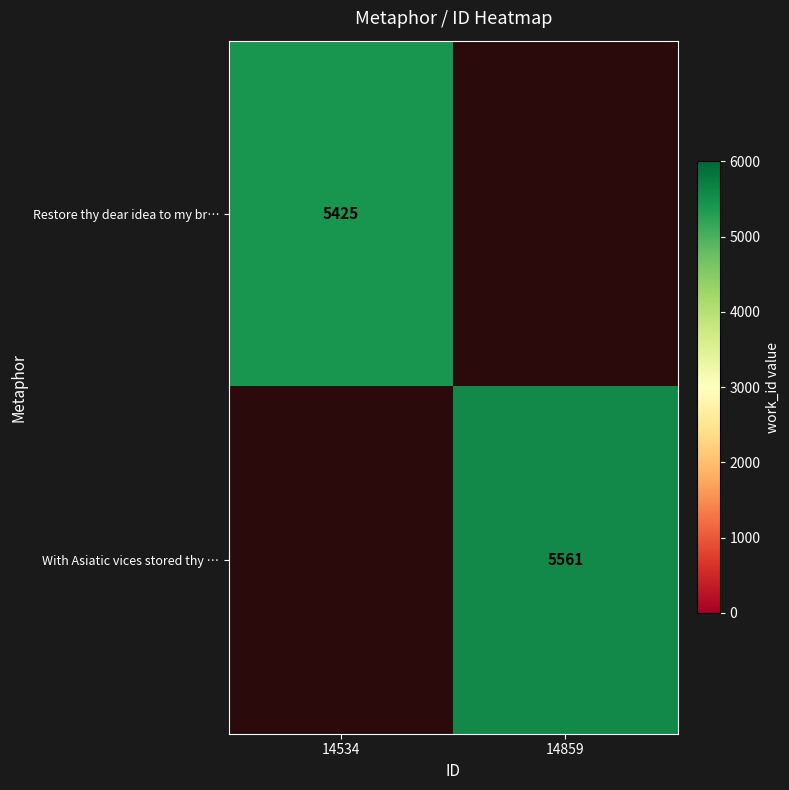

True or false: With Asiatic vices stored thy … has a value of 2367.4 at 14859.

False